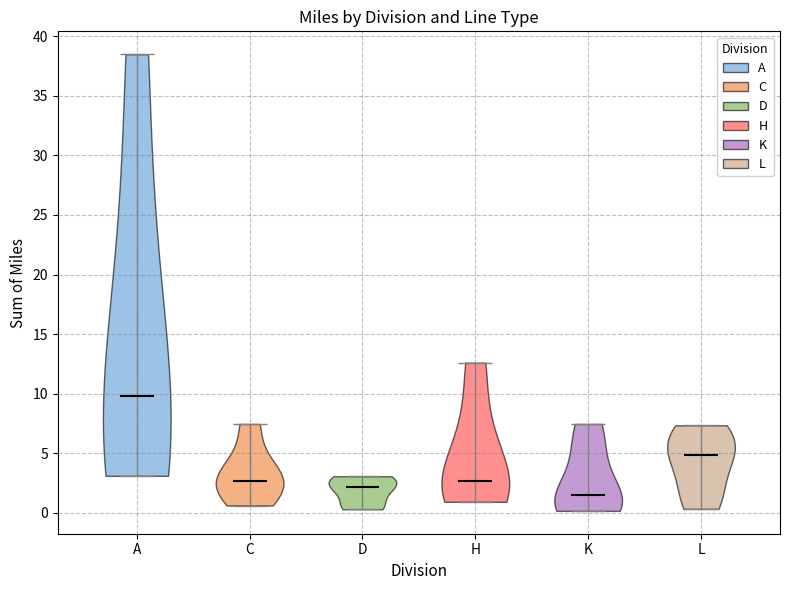

Reading left to right, read every violin against the y-axis: where its median line is, and the lowest and highest points it reaches. The values are not printed on the chart, so give them approximately, as read against the axis.

A: median line 10.0, lowest point 3.0, highest point 38.5
C: median line 2.5, lowest point 0.5, highest point 7.5
D: median line 2.0, lowest point 0.5, highest point 3.0
H: median line 2.5, lowest point 1.0, highest point 12.5
K: median line 1.5, lowest point 0.0, highest point 7.5
L: median line 5.0, lowest point 0.5, highest point 7.5